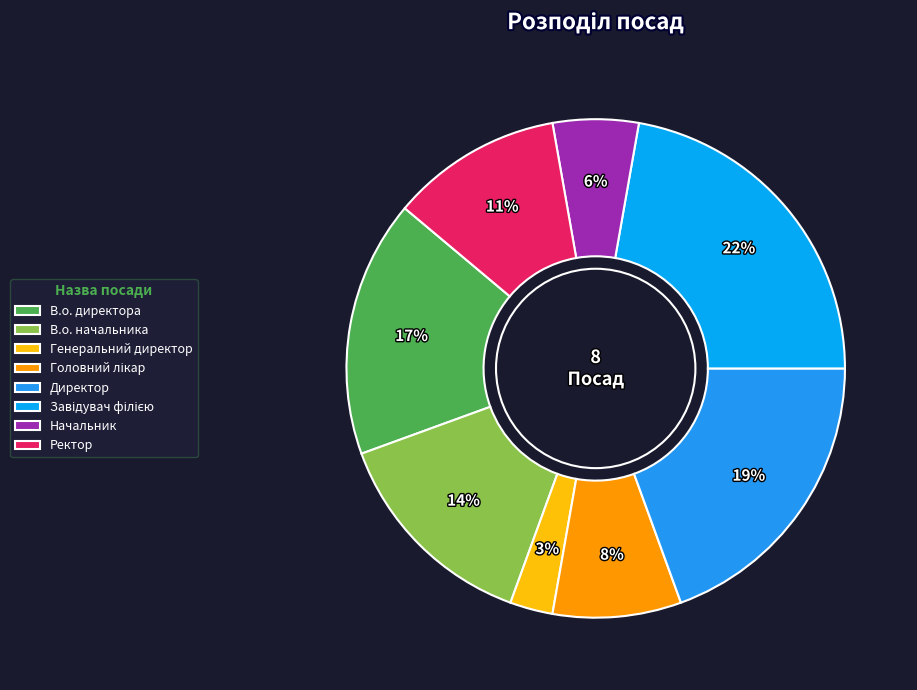

Does any single category account for the majority?

No